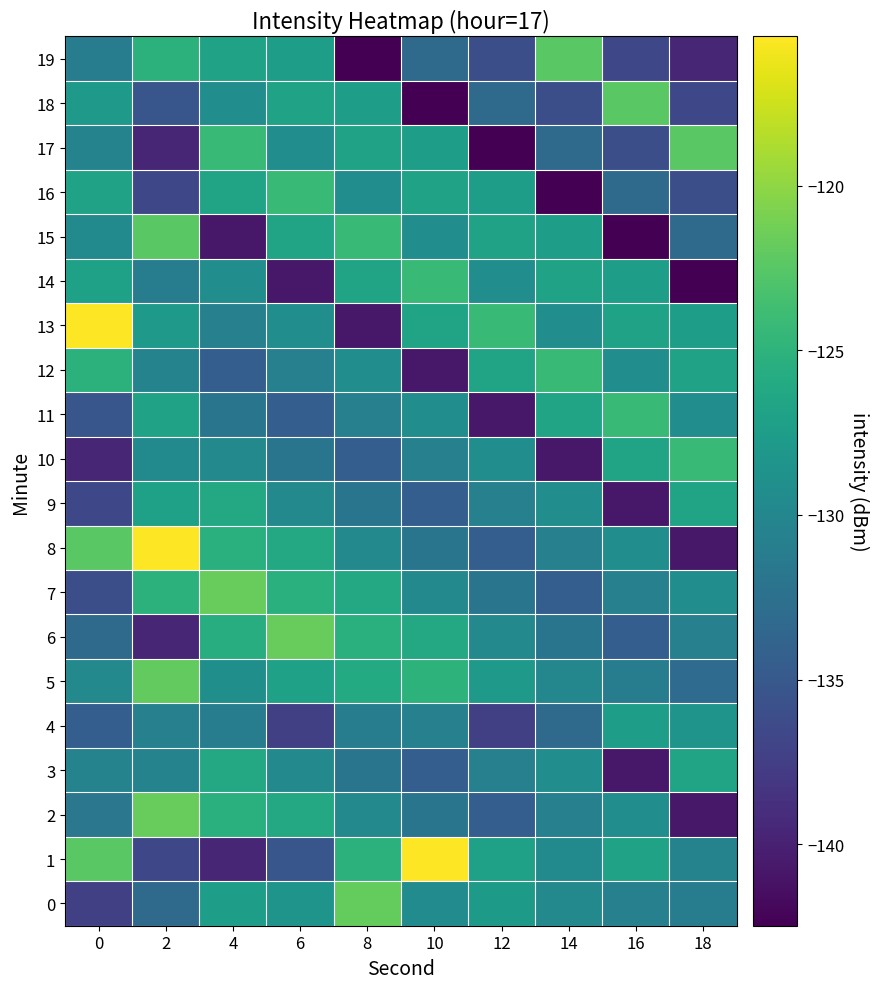

At which category does the chart reach its minimum across all series?

18